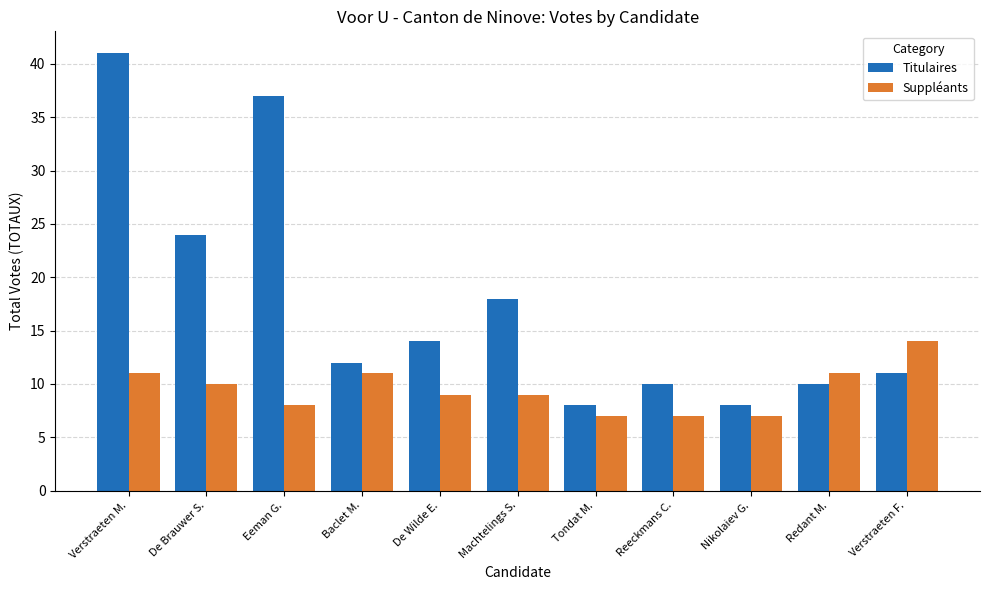

What is the smallest value displayed?

7